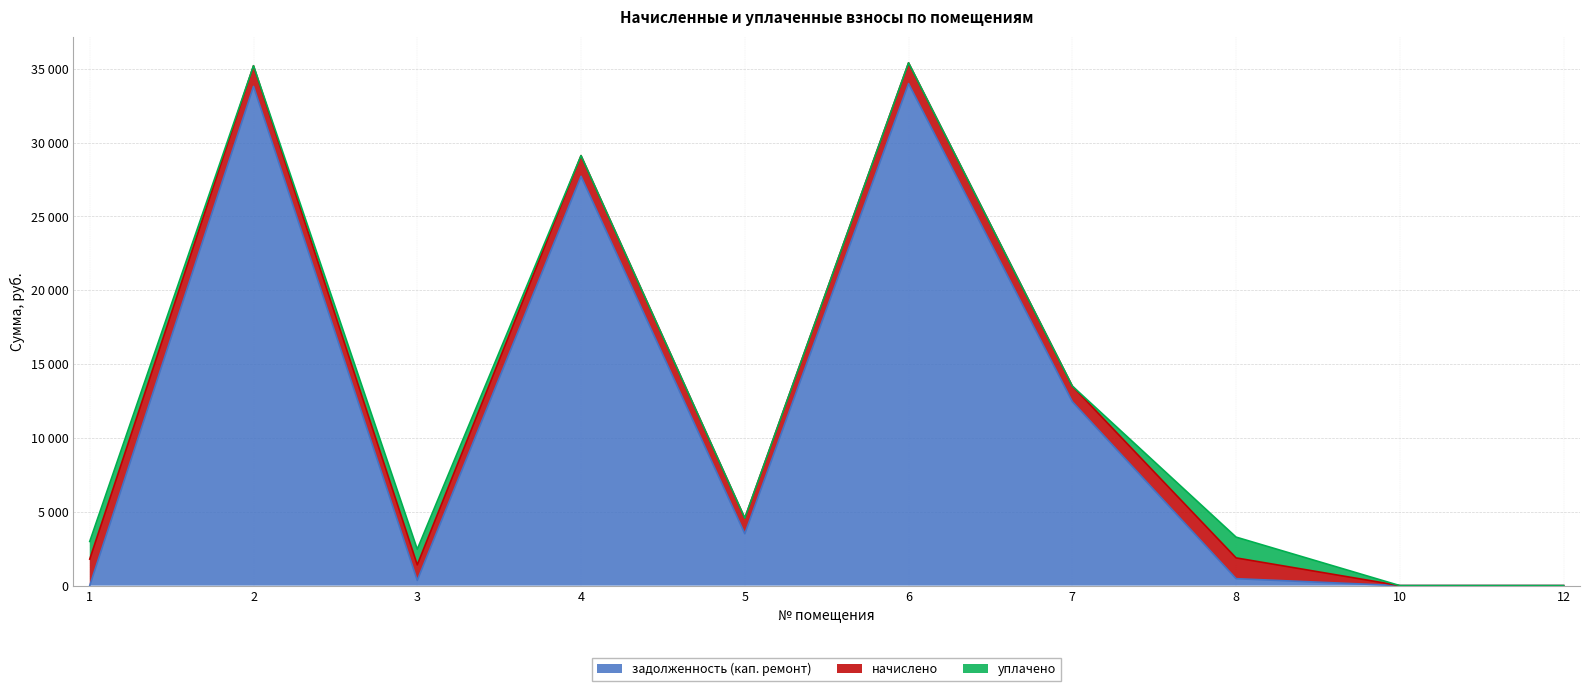

How many data points does each series have?

10